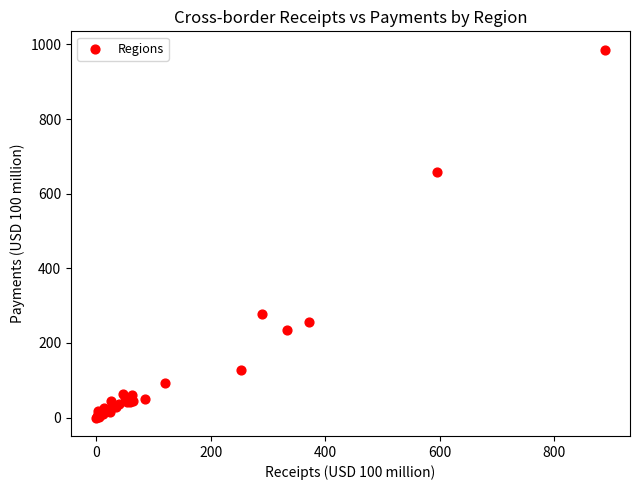

What Y value in the scatter plot is closest to 492?

657.4